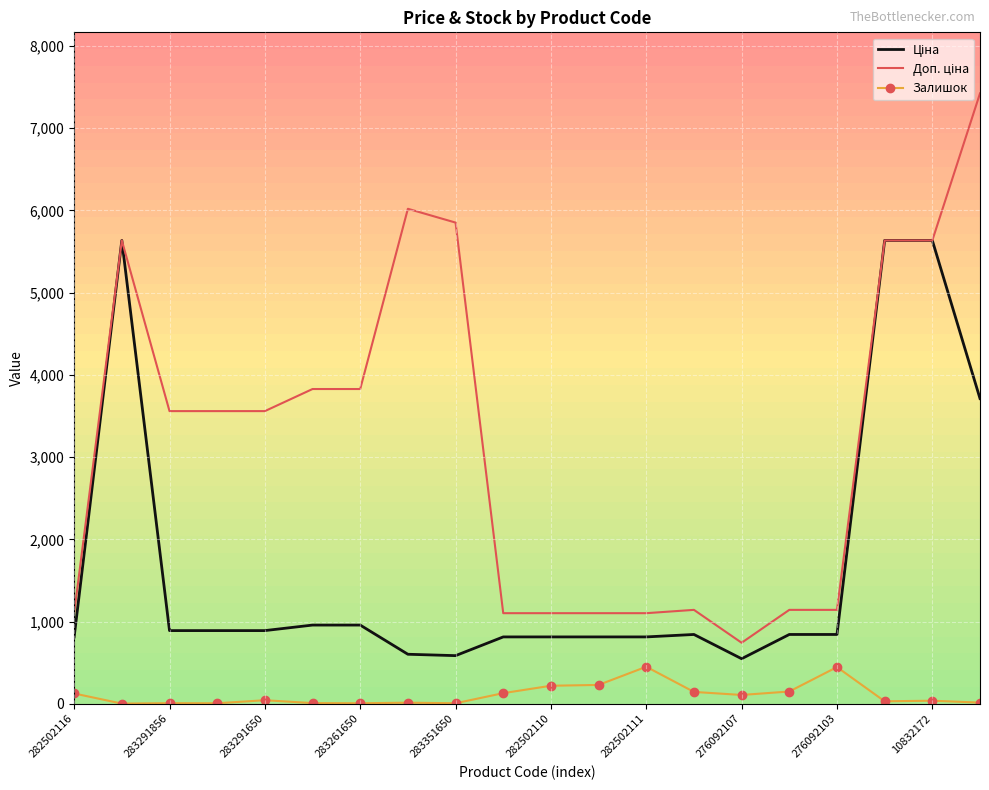

Which series has the widest spread of values?

Доп. ціна